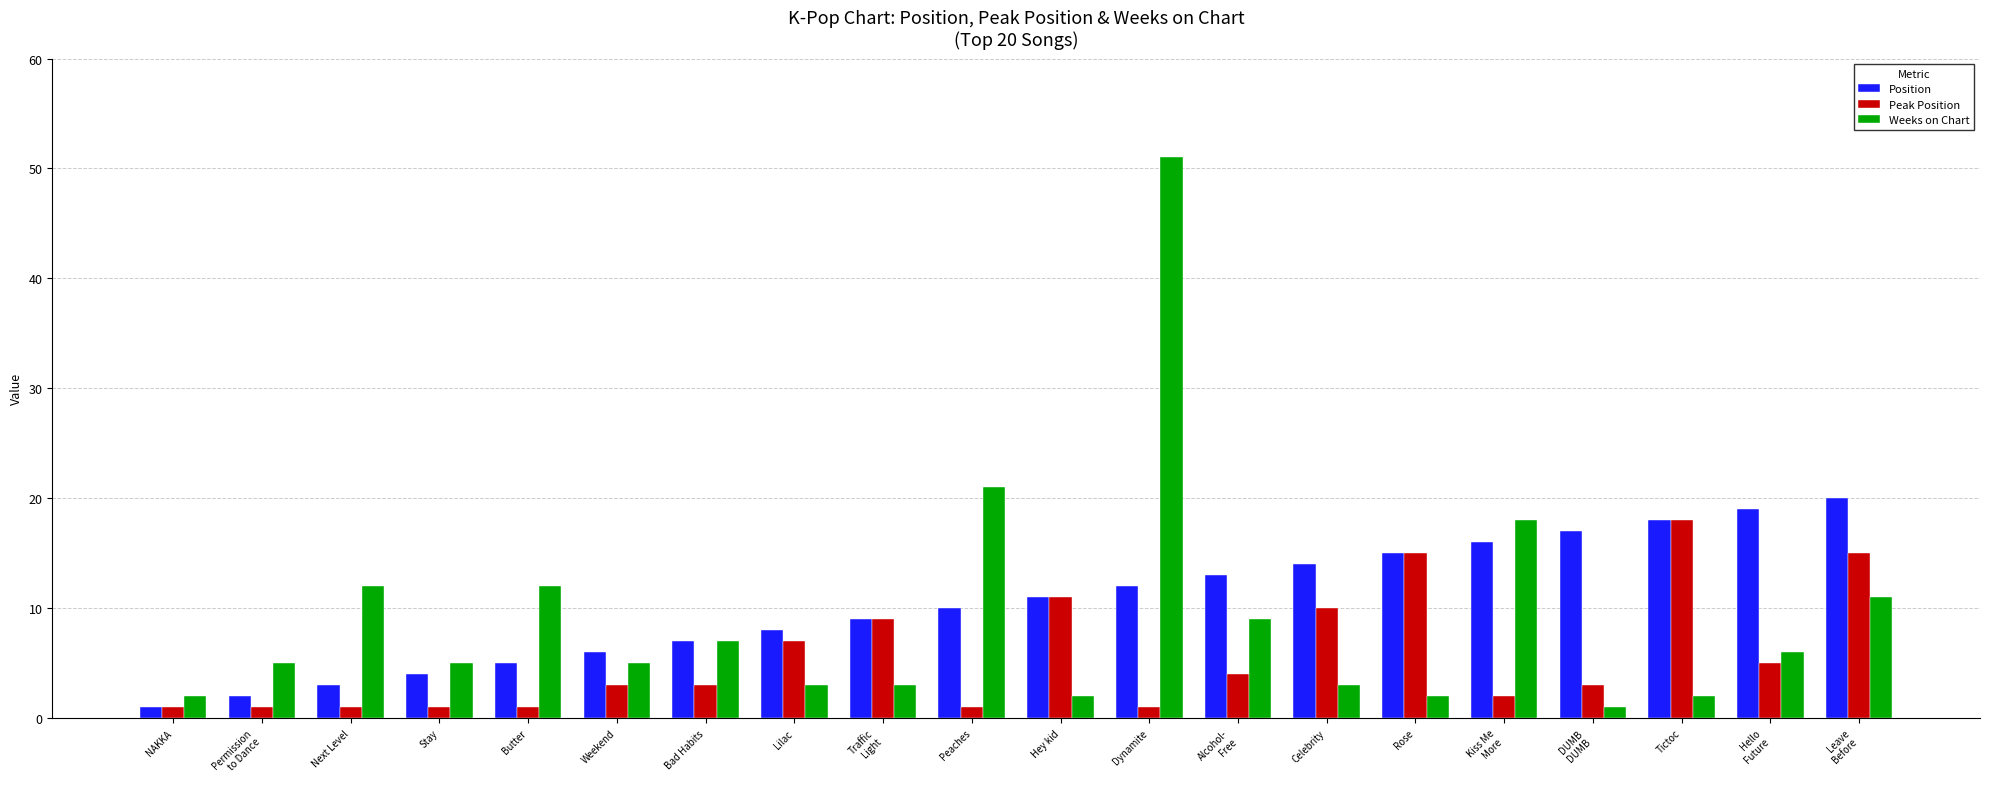

Read the Weeks on Chart value at Dynamite, to the nearest 5.

50